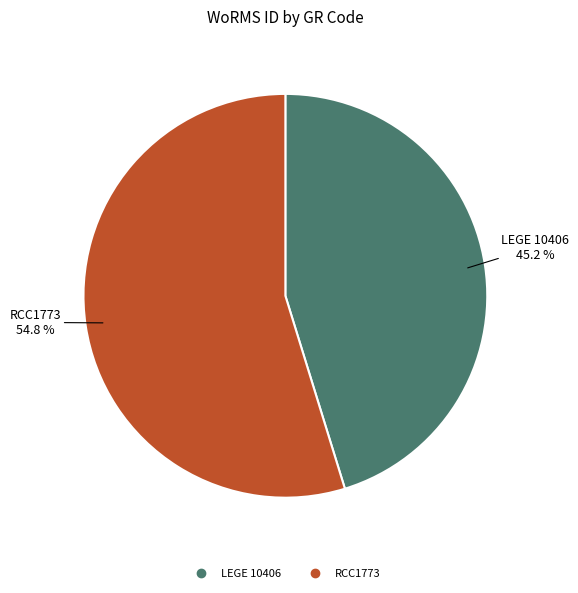

What is the ratio of the value at LEGE 10406 to the value at RCC1773?

0.8